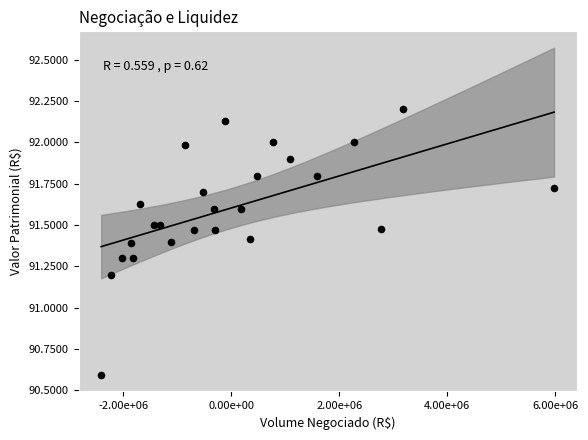

What is the range of X values (max minus min)?

8381082.1